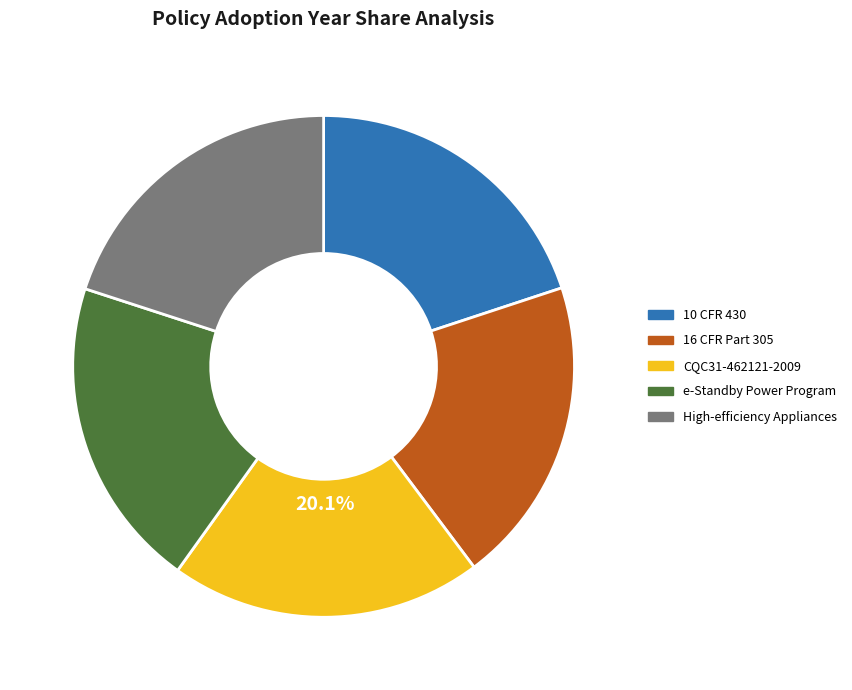

Does e-Standby Power Program represent more than half of the total?

No